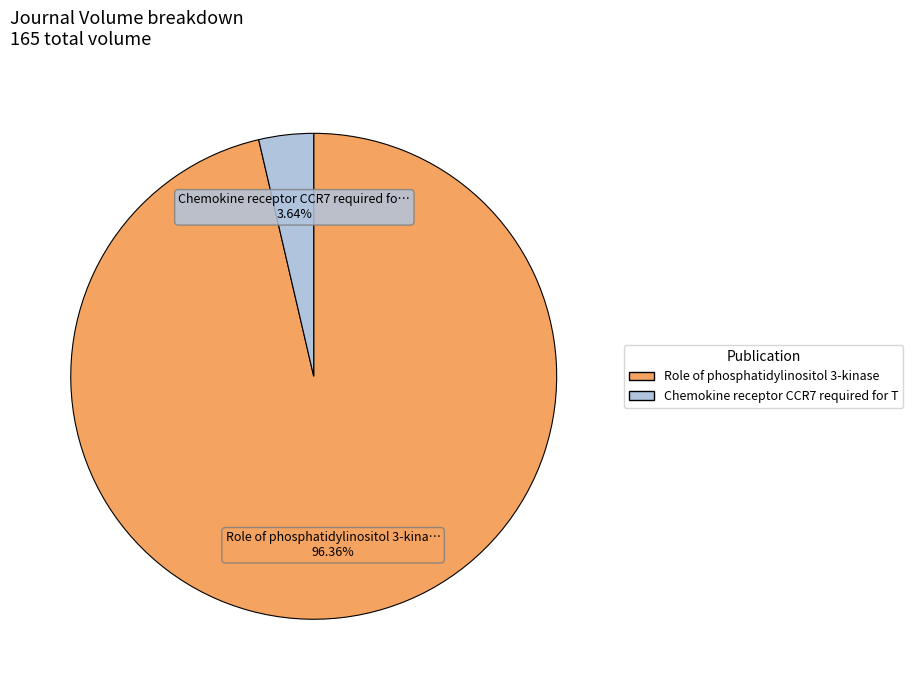

Between Chemokine receptor CCR7 required for T and Role of phosphatidylinositol 3-kinase, which is larger?

Role of phosphatidylinositol 3-kinase